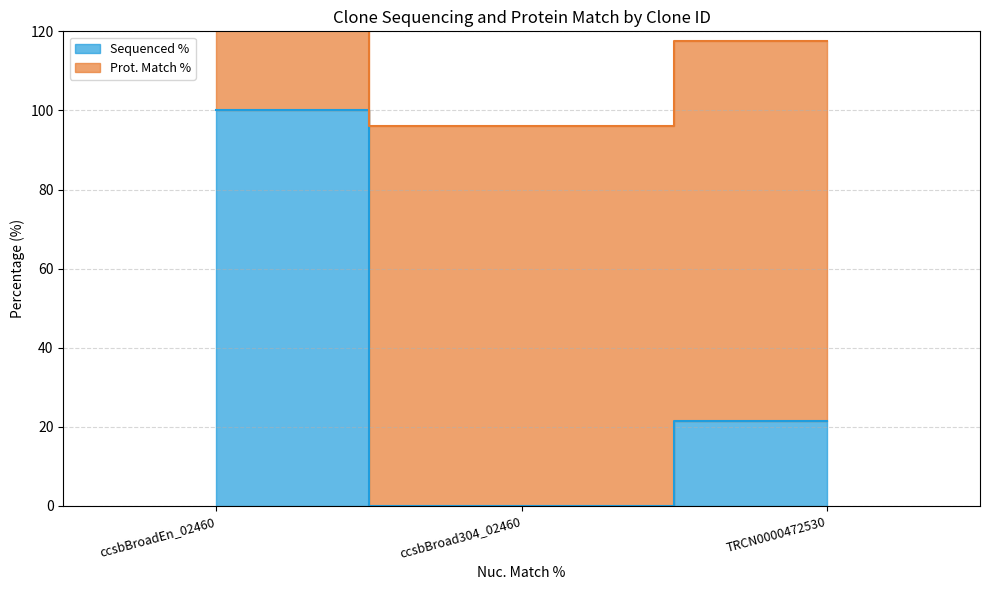

At which label is the value closest to 50?

TRCN0000472530